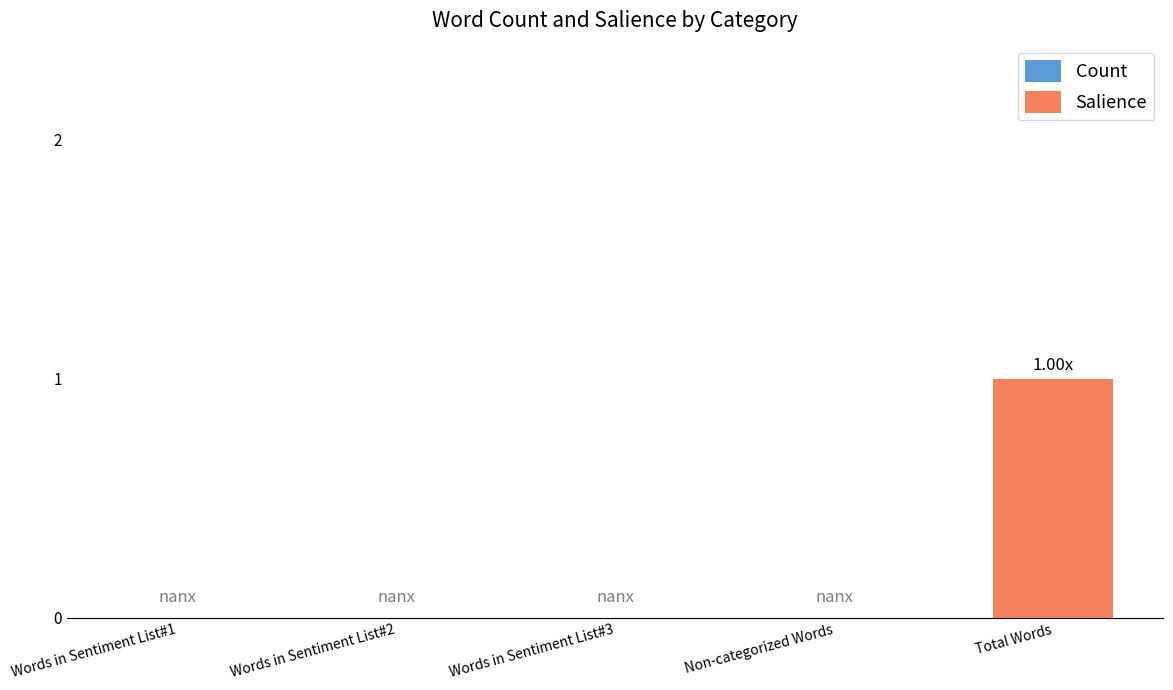

Which has a higher value, Non-categorized Words or Total Words?

Total Words